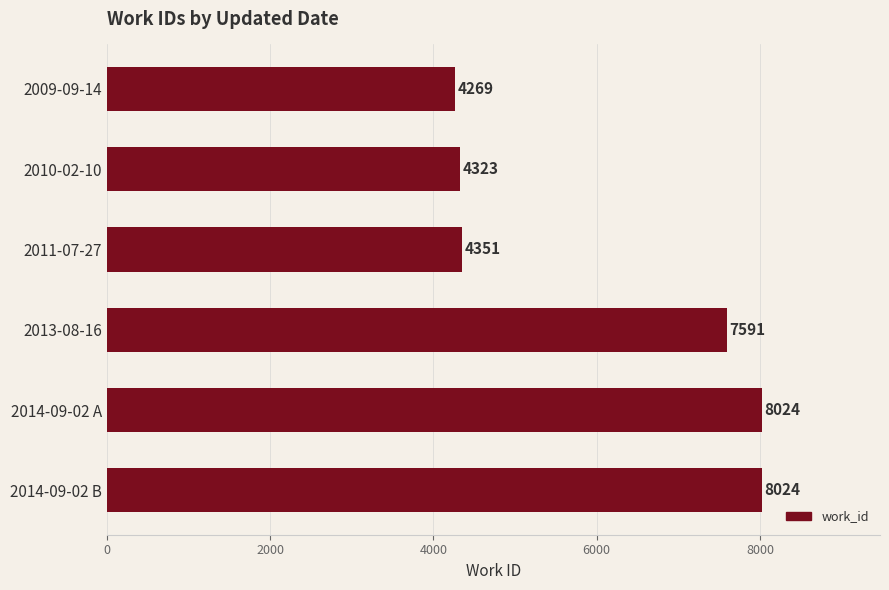

The value at 2014-09-02 A is 3381. True or false?

False